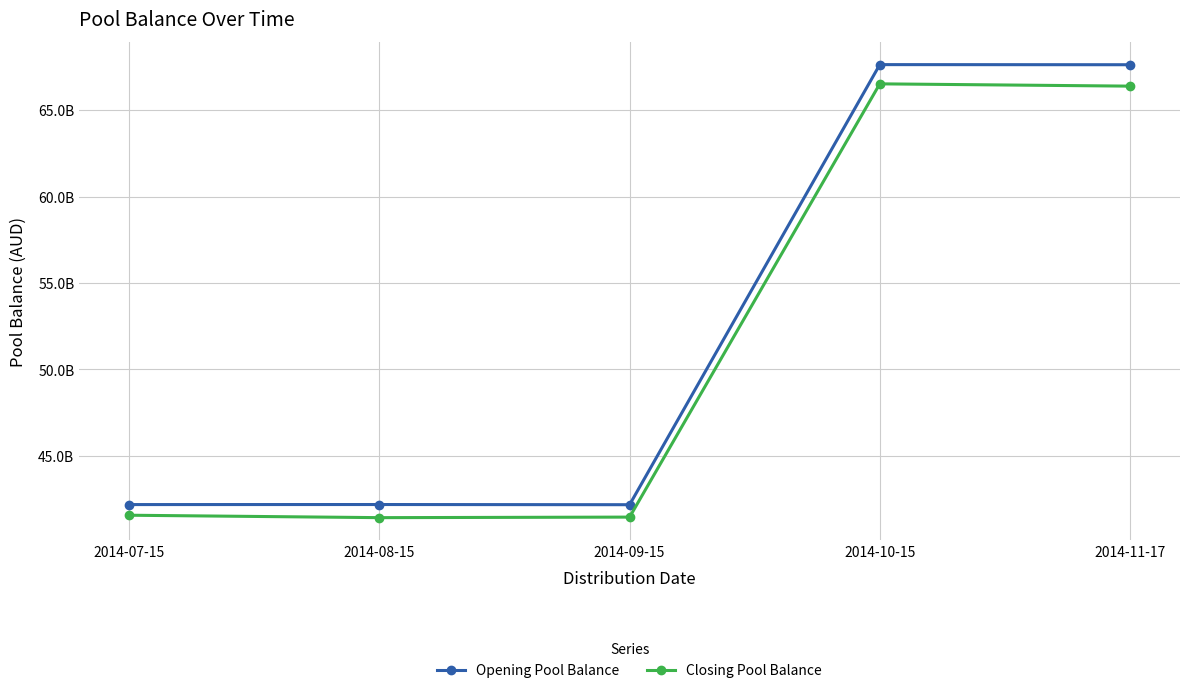

What are all the series names shown in the legend?

Opening Pool Balance, Closing Pool Balance